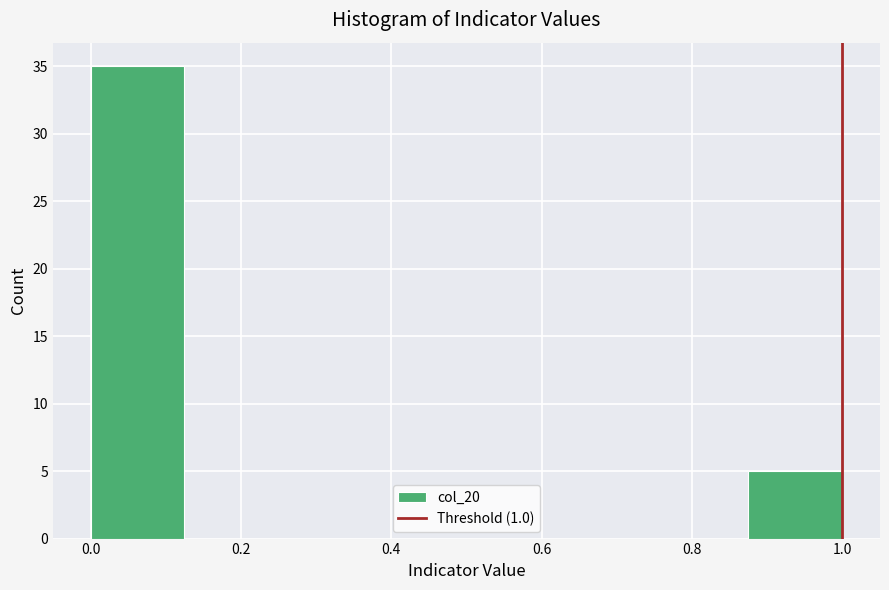

Reading left to right, transcribe this chart: for each bar, give the range it covers on the x-axis and its height. Neither the bar edges nor the heights are printed on the chart, so give them approximately, as read against the axes.

0.000 to 0.125: 35
0.125 to 0.250: 0
0.250 to 0.375: 0
0.375 to 0.500: 0
0.500 to 0.625: 0
0.625 to 0.750: 0
0.750 to 0.875: 0
0.875 to 1.000: 5